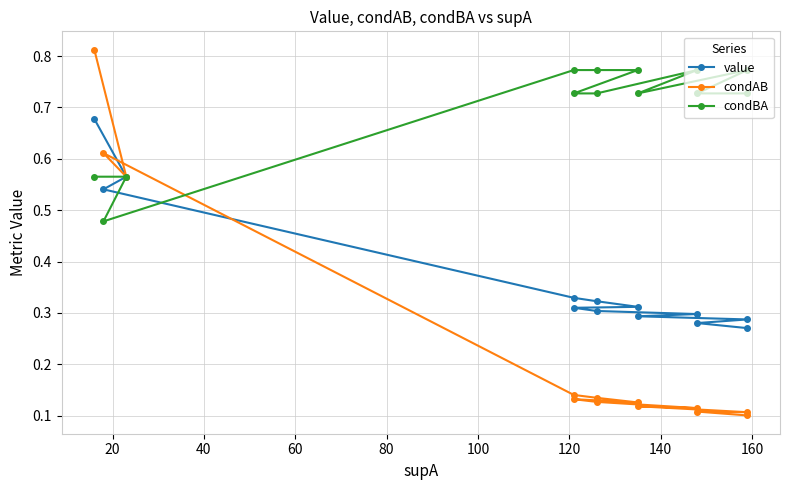

What is the smallest value displayed?

0.1